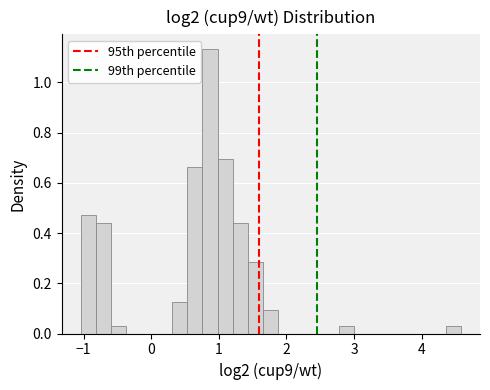

Around what value on the x-axis is the tallest bar? Give the approximate position of its centre, as read against the axis.

0.9